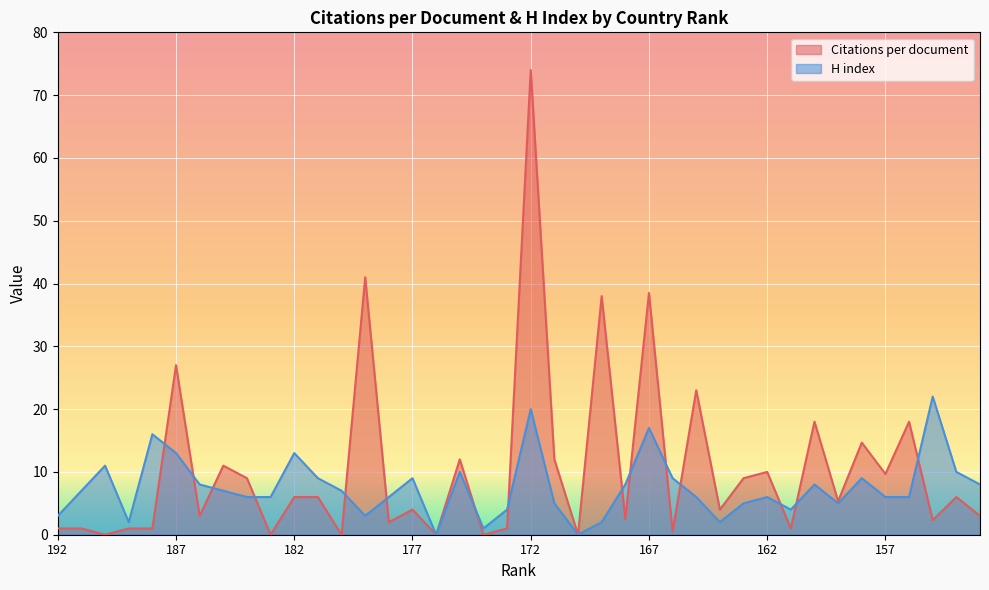

At which category does H index reach its first local valley?

189